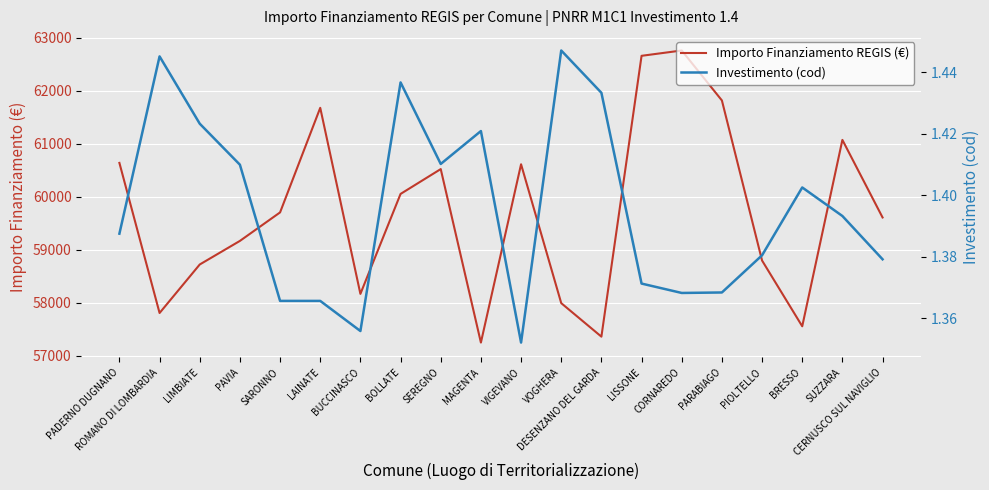

Where is the first local maximum for Importo Finanziamento REGIS (€)?

LAINATE